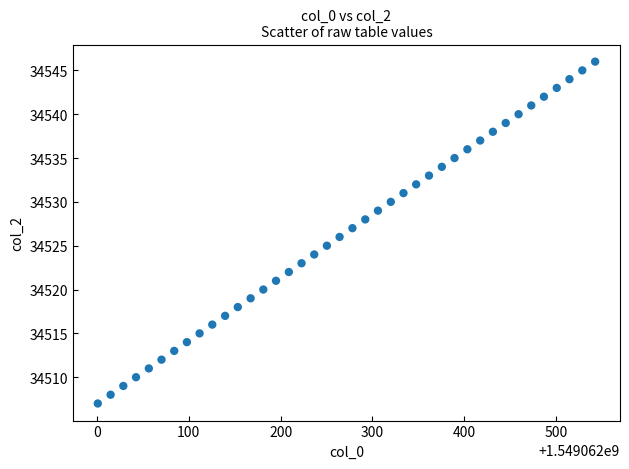

What is the range of Y values (max minus min)?

39